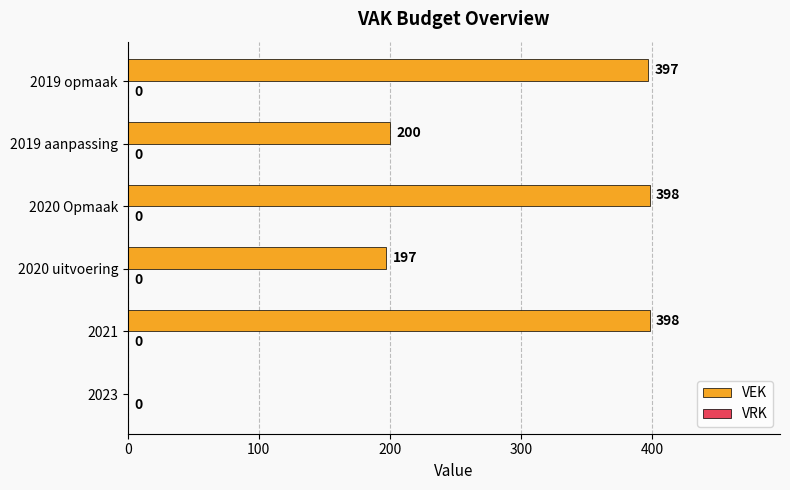

What is the sum of all values?

1590